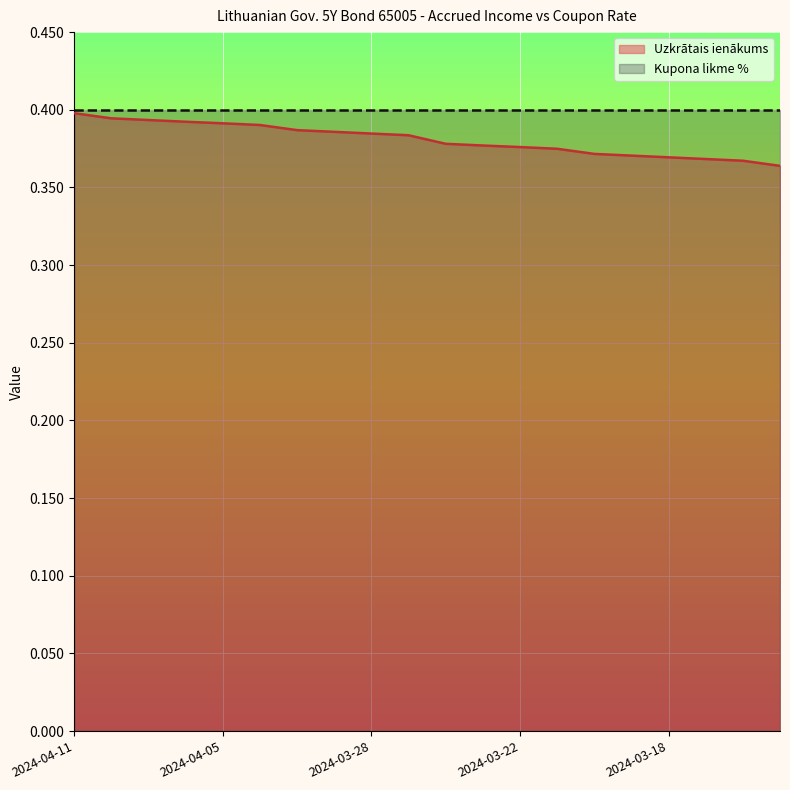

List the series in order of their overall mean, highest first.

Kupona likme %, Uzkrātais ienākums